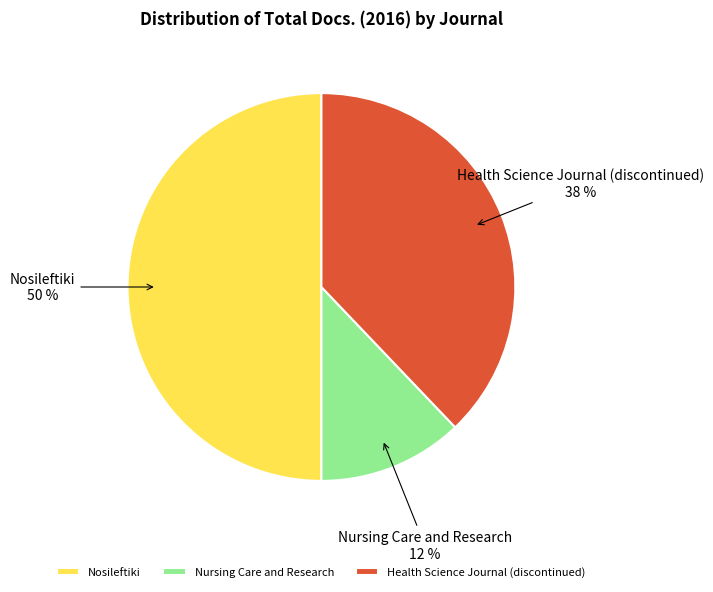

Rank the categories by value from lowest to highest.

Nursing Care and Research, Health Science Journal (discontinued), Nosileftiki